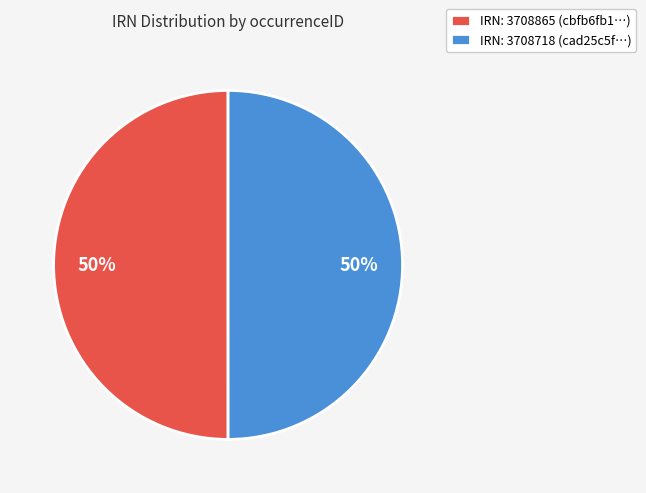

To the nearest percent, what is the average slice percentage?

50%